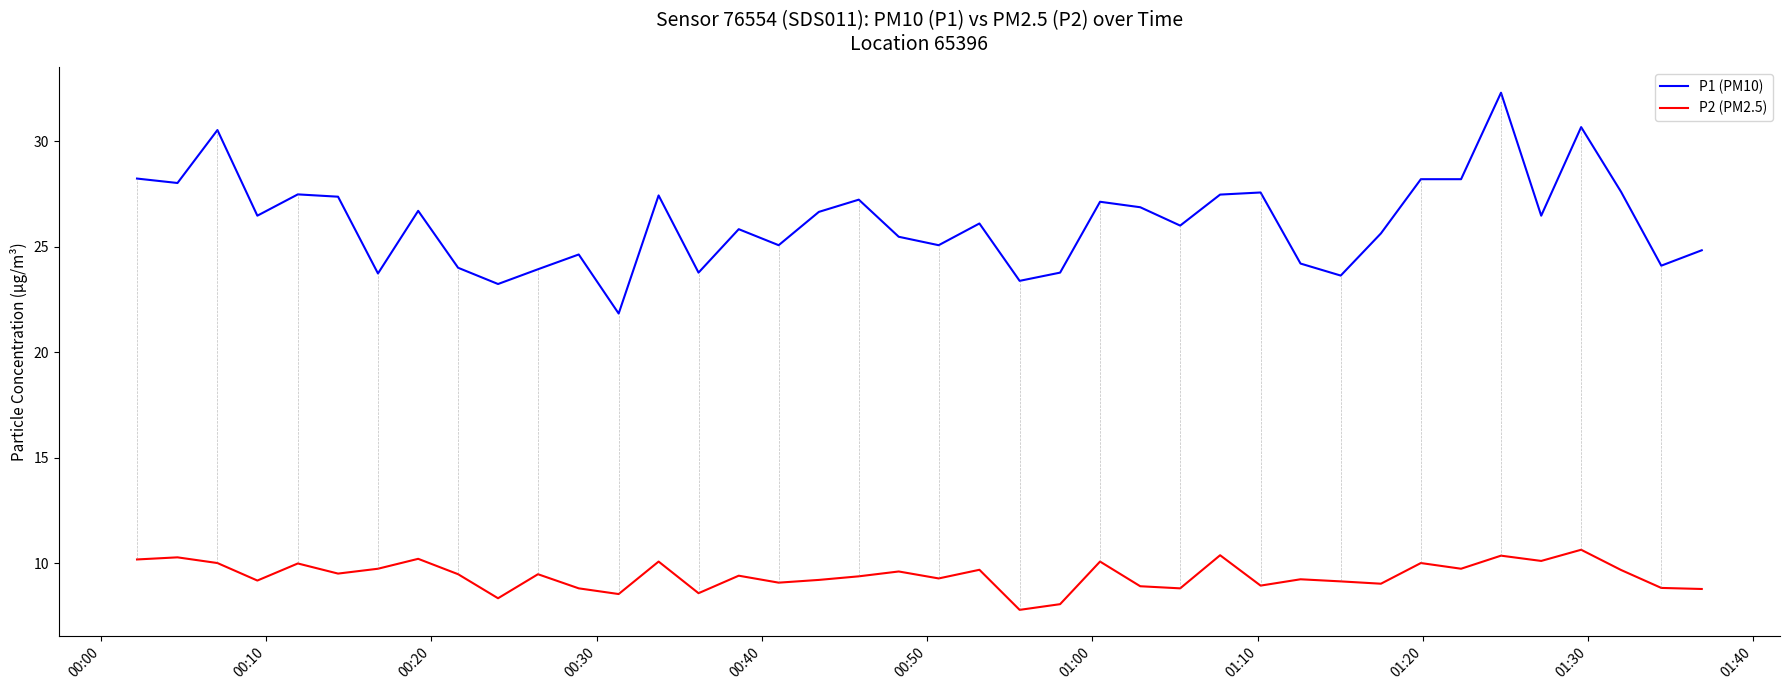

List the series in order of their overall mean, lowest first.

P2 (PM2.5), P1 (PM10)